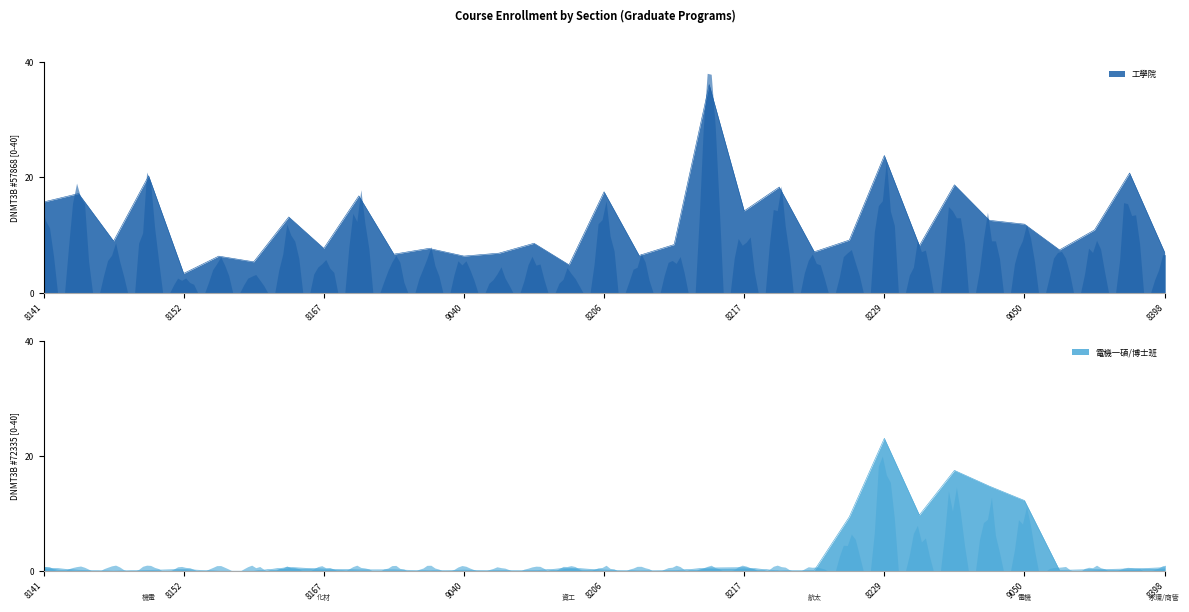

Which series has the largest total across all categories?

工學院